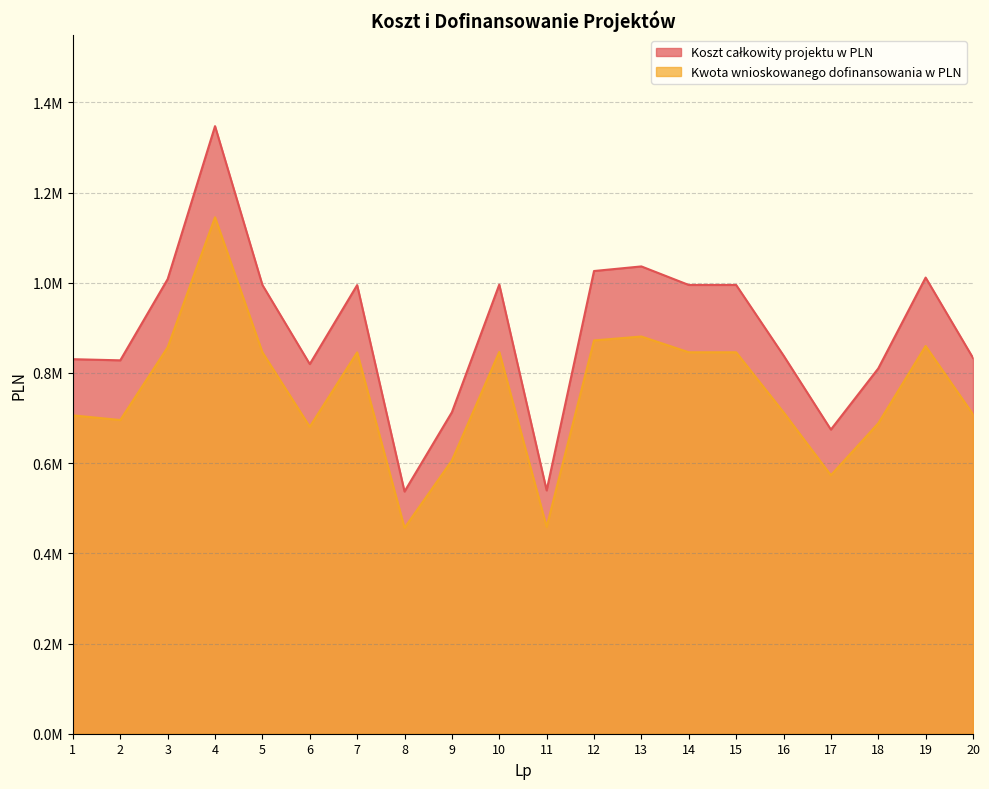

True or false: Koszt całkowity projektu w PLN and Kwota wnioskowanego dofinansowania w PLN cross at least once.

False